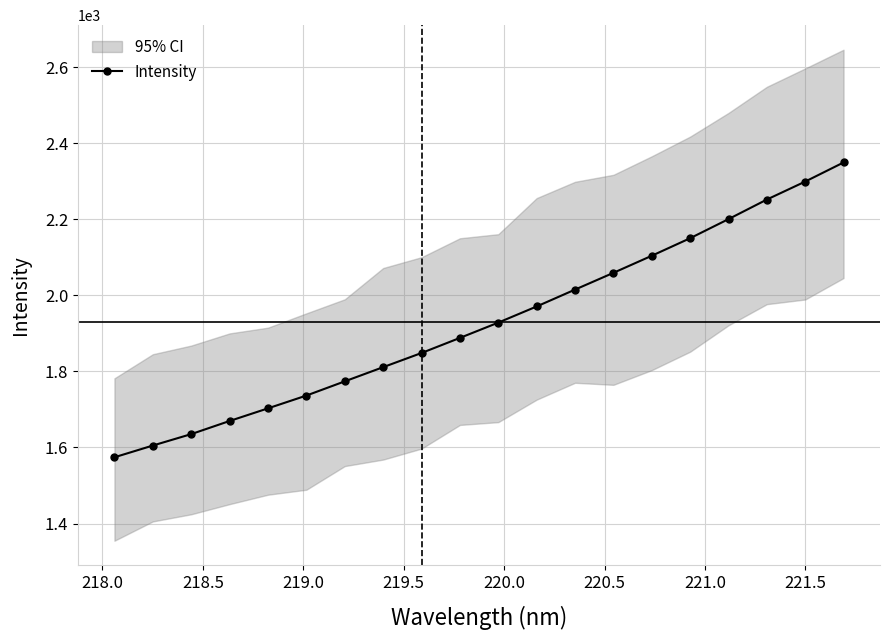

True or false: Intensity has more than 1 interior local peaks.

False